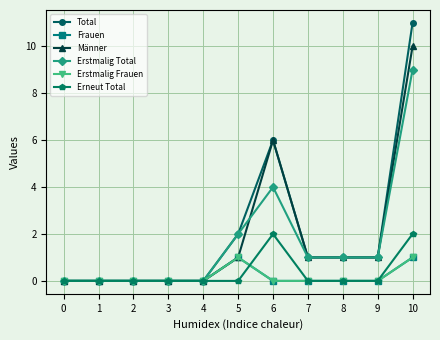

List the labels in order of Total value, smallest first.

0, 1, 2, 3, 4, 7, 8, 9, 5, 6, 10